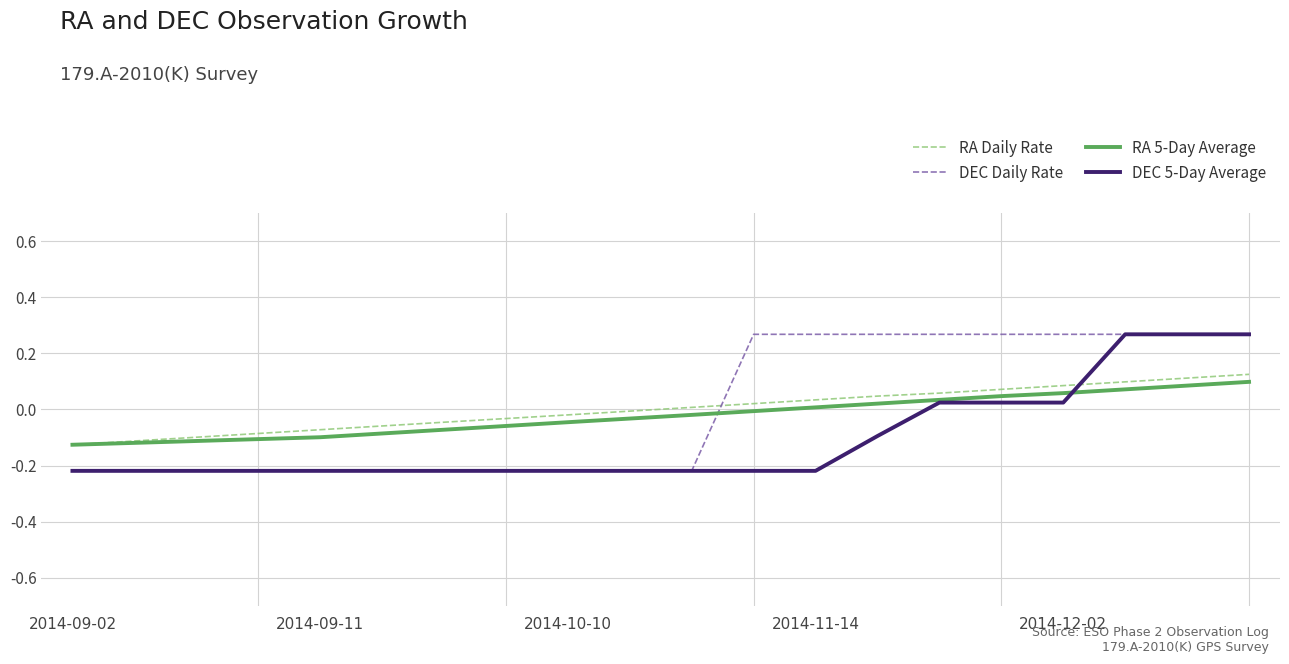

True or false: DEC Daily Rate and RA 5-Day Average cross at least once.

True